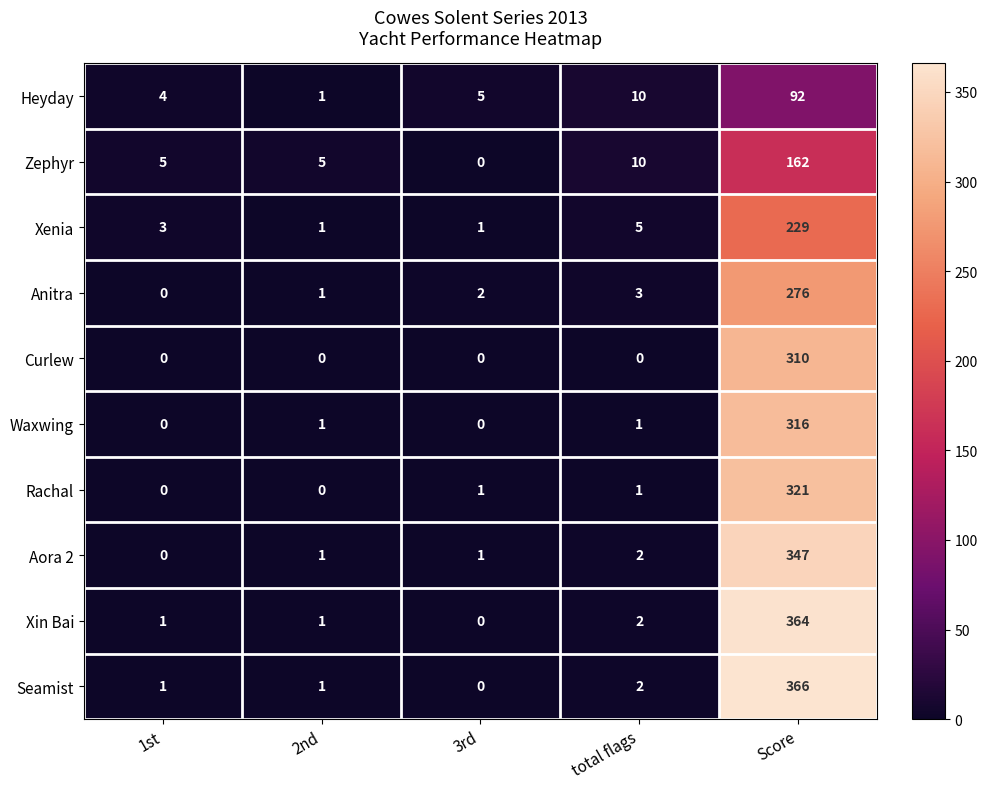

At how many categories does at least one series exceed 255?

1